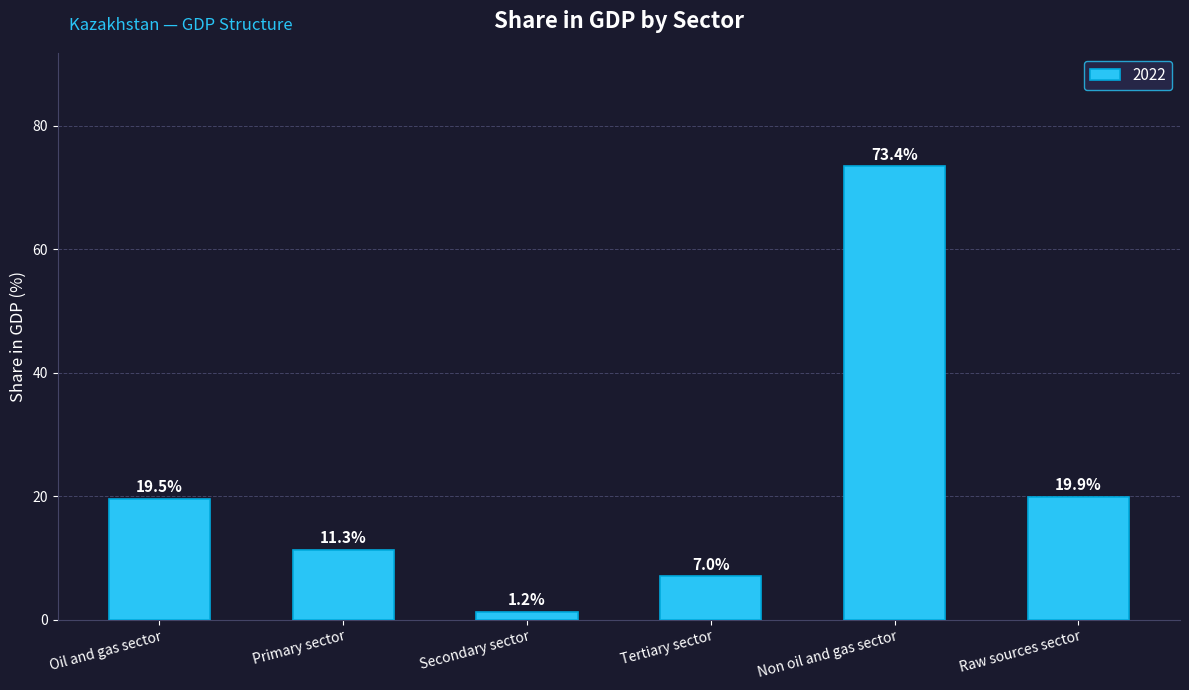

Between Oil and gas sector and Non oil and gas sector, which is larger?

Non oil and gas sector